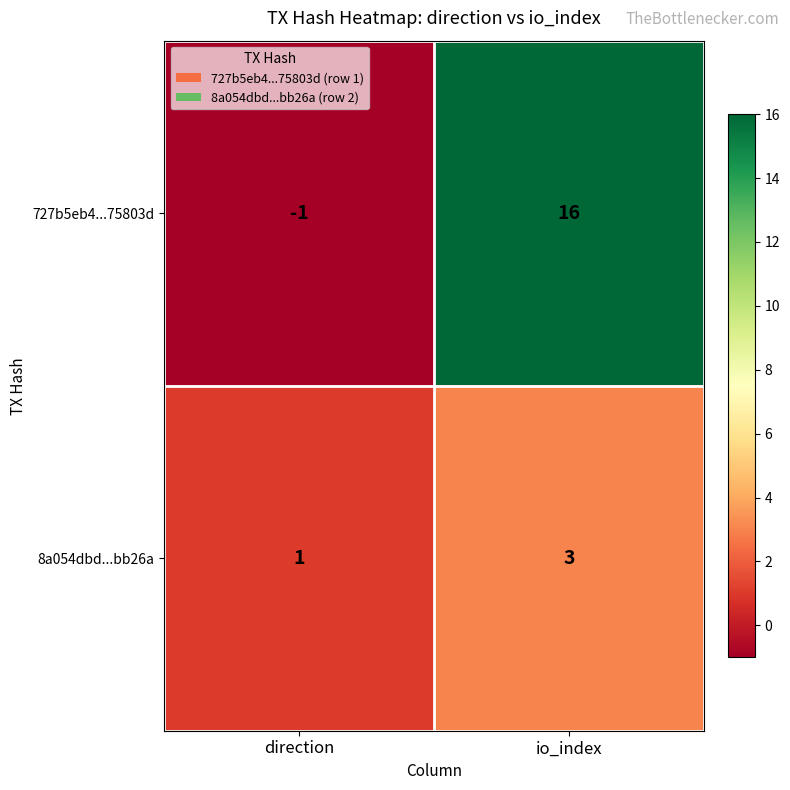

Reading left to right, extract all data points from this chart.

727b5eb4...75803d: direction=-1	io_index=16
8a054dbd...bb26a: direction=1	io_index=3